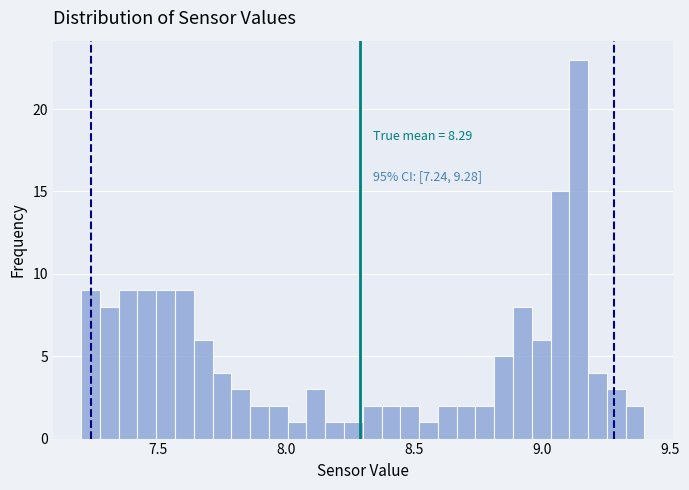

Read against the x-axis, roughly where is the centre of the tallest bar?

9.15